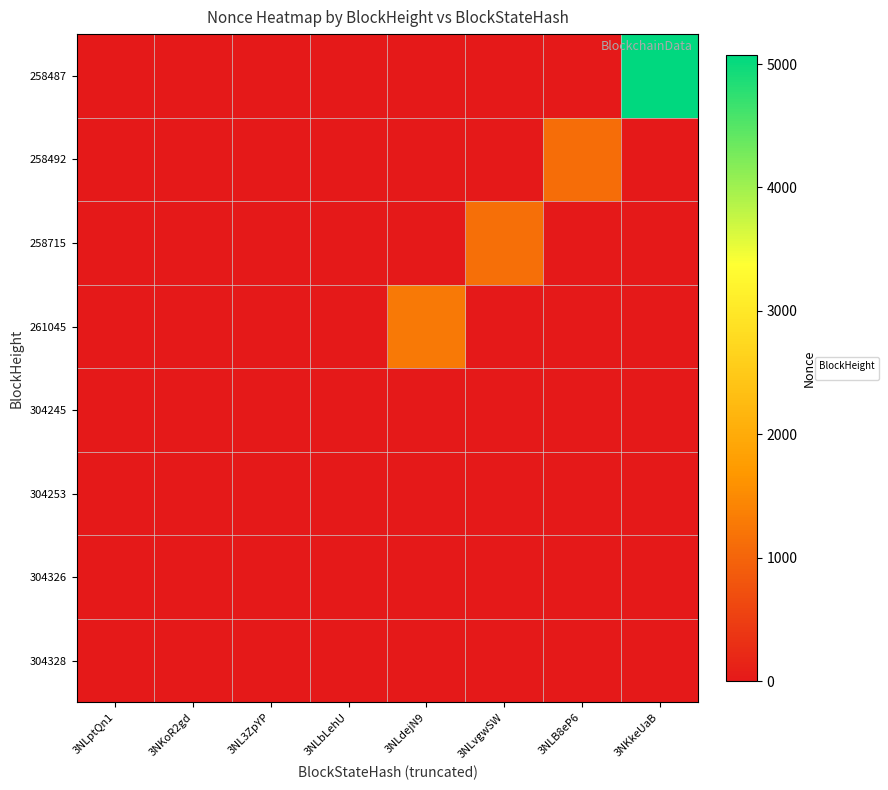

Rank the categories by value from highest to lowest.

3NKkeUaB, 3NLptQn1, 3NKoR2gd, 3NL3ZpYP, 3NLbLehU, 3NLdejN9, 3NLvgwSW, 3NLB8eP6